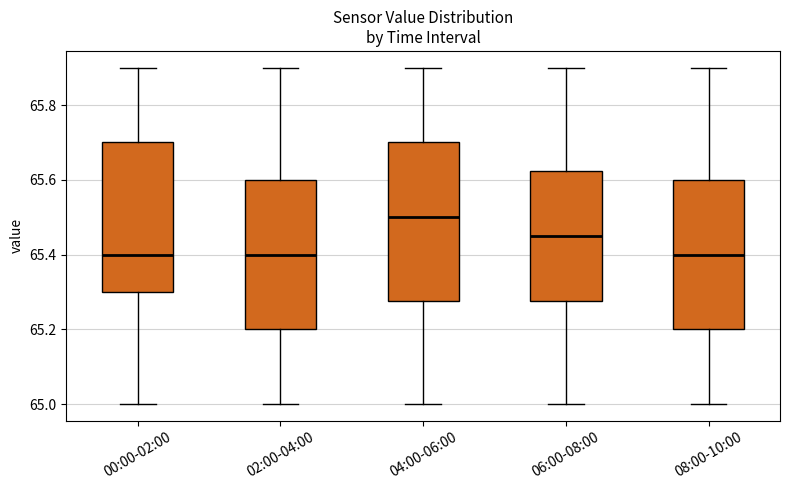

Which box has the highest median line?

04:00-06:00